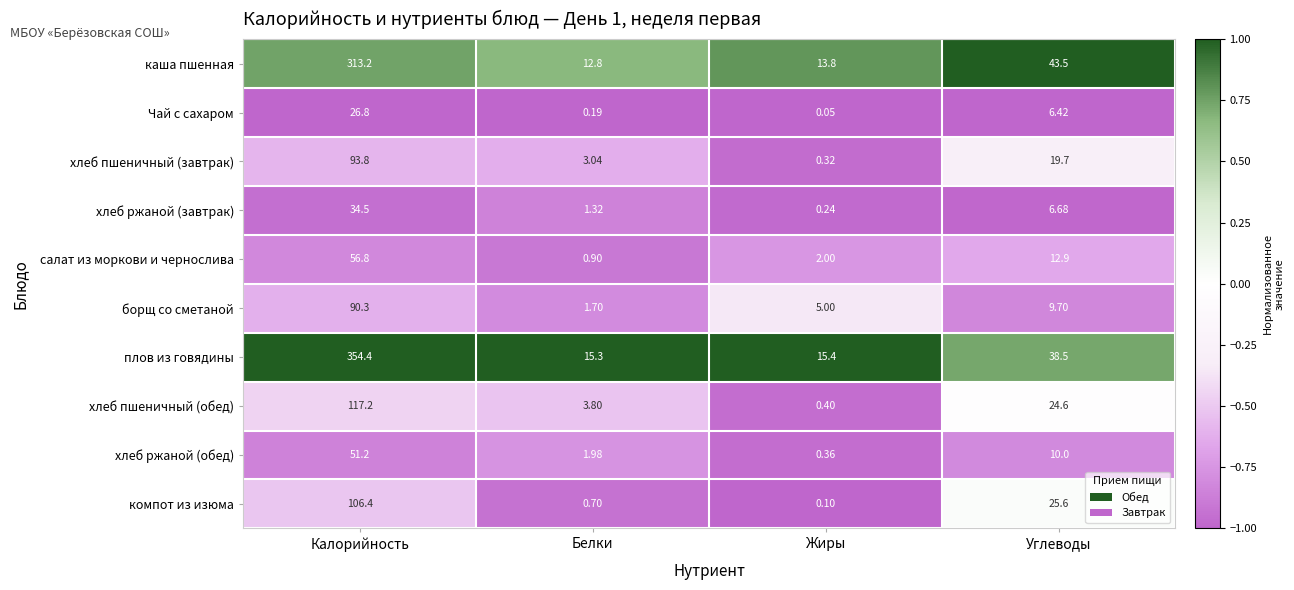

What is the minimum value shown in the chart?

0.1